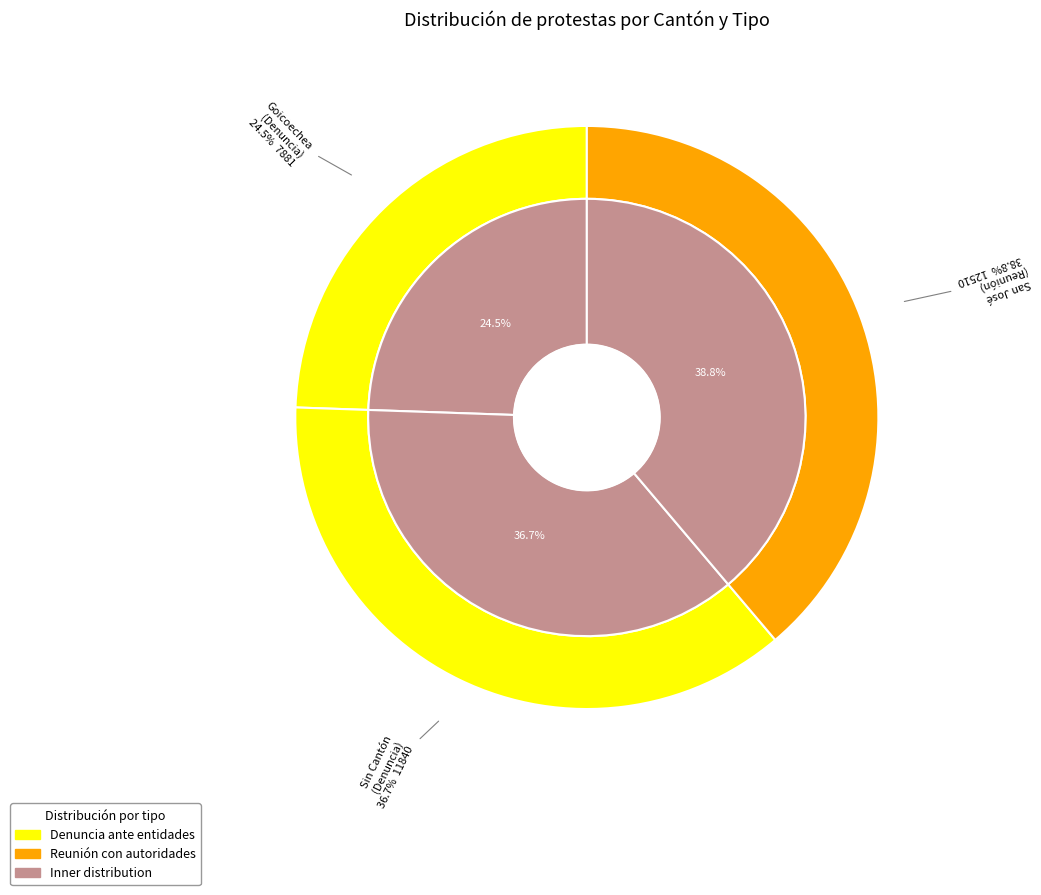

To the nearest percent, what portion does Reunión con autoridades (San José) represent?

39%